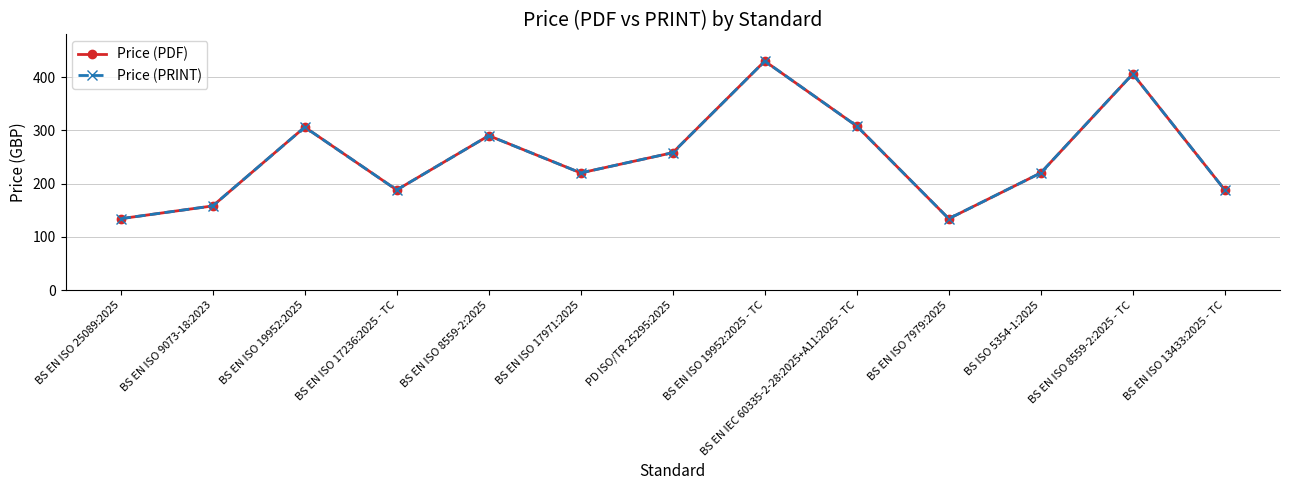

True or false: Price (PDF) and Price (PRINT) intersect in this chart.

False